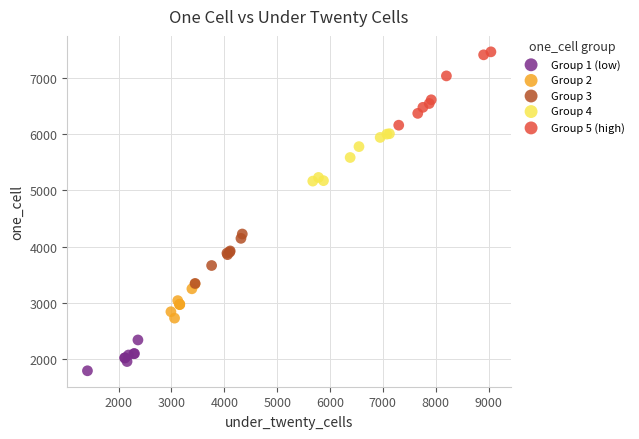

What are all the series names shown in the legend?

Group 1 (low), Group 2, Group 3, Group 4, Group 5 (high)